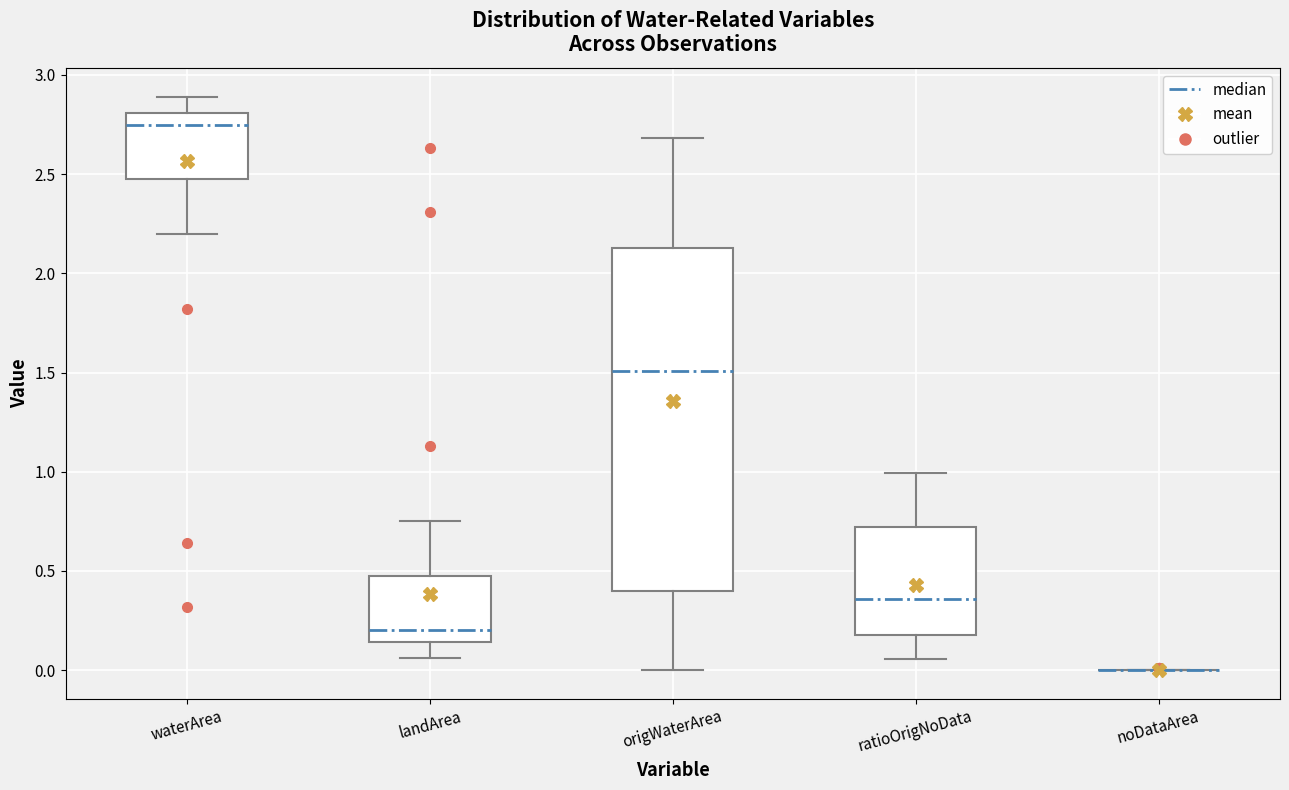

Reading left to right, transcribe this box plot: for each box, give where its median line is, the range the box spans, and where its two whiskers end, as read against the y-axis. The values are not printed on the chart, so give them approximately, as read against the axis.

waterArea: median 2.75, box 2.50 to 2.80, whiskers 2.20 to 2.90
landArea: median 0.20, box 0.15 to 0.45, whiskers 0.05 to 0.75
origWaterArea: median 1.50, box 0.40 to 2.15, whiskers 0.00 to 2.70
ratioOrigNoData: median 0.35, box 0.20 to 0.70, whiskers 0.05 to 1.00
noDataArea: box collapsed to a line at 0.00, whiskers 0.00 to 0.00